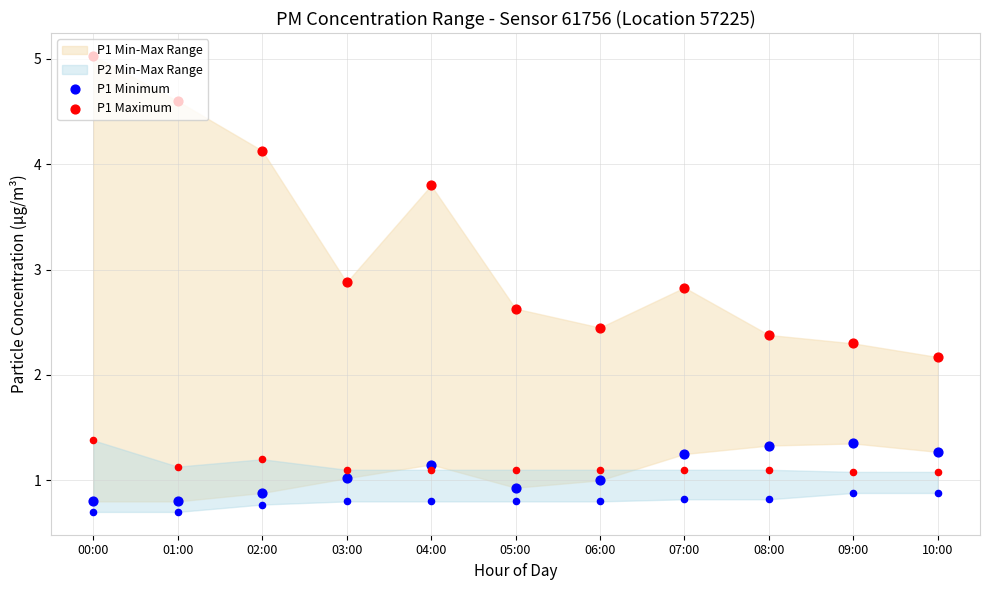

Which series has the largest total across all categories?

P1 Maximum